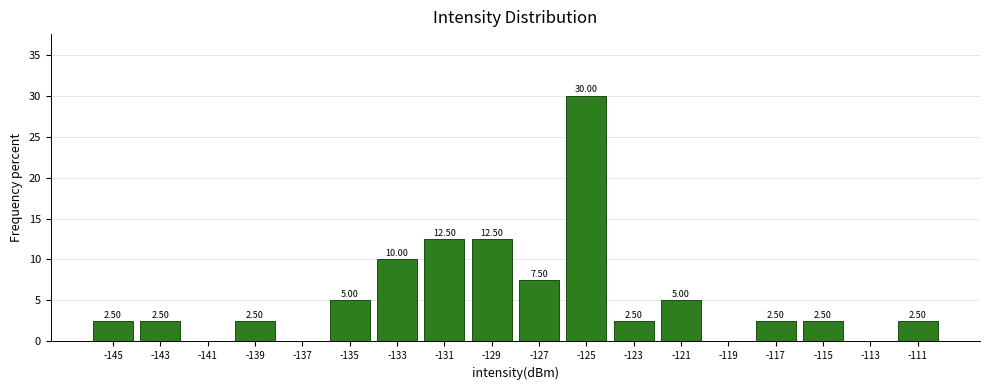

Over which range of the x-axis is the bar tallest?

-126 to -124